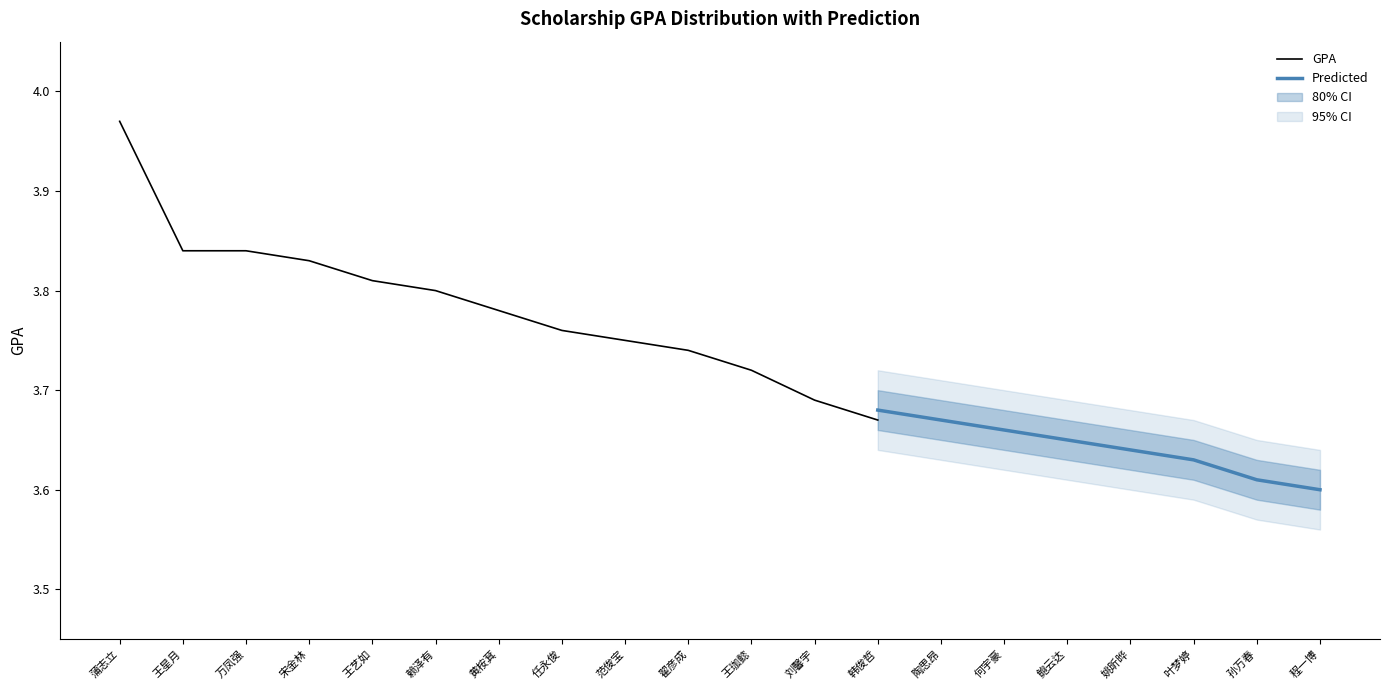

The value of GPA at 翟彦成 is 3.7. True or false?

True